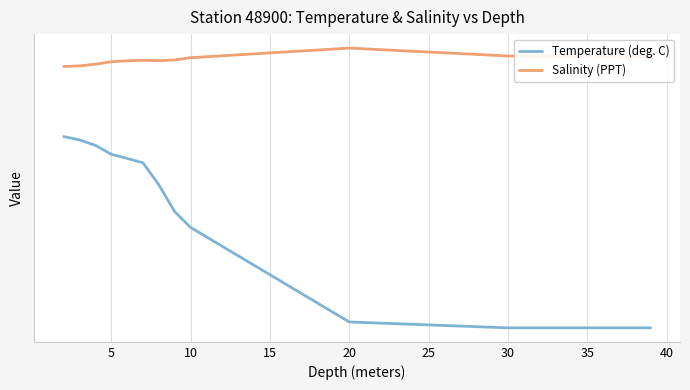

The Temperature (deg. C) series shows 28.8 at 20. True or false?

True